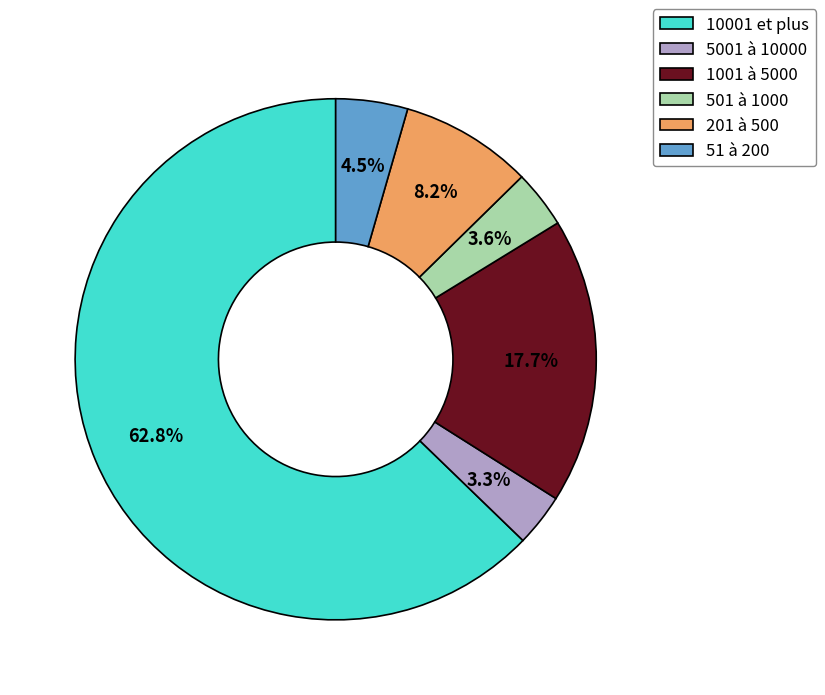

To the nearest percent, what is the average slice percentage?

17%